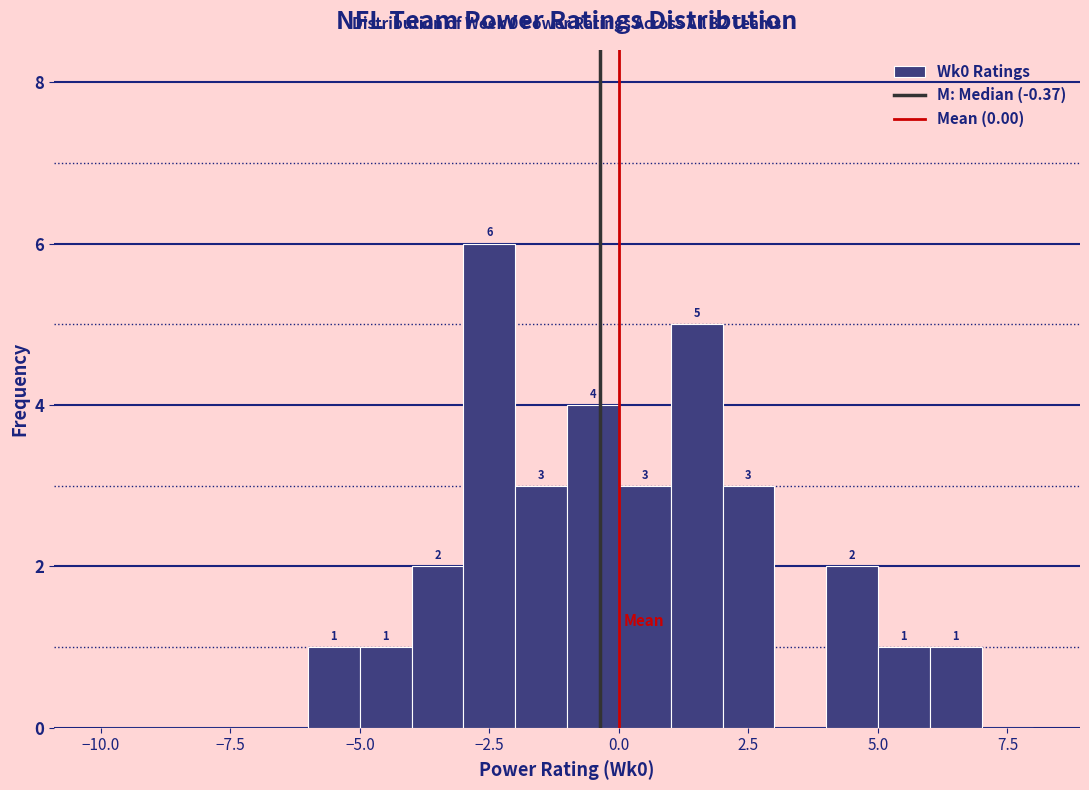

Around what value on the x-axis is the tallest bar? Give the approximate position of its centre, as read against the axis.

-2.5